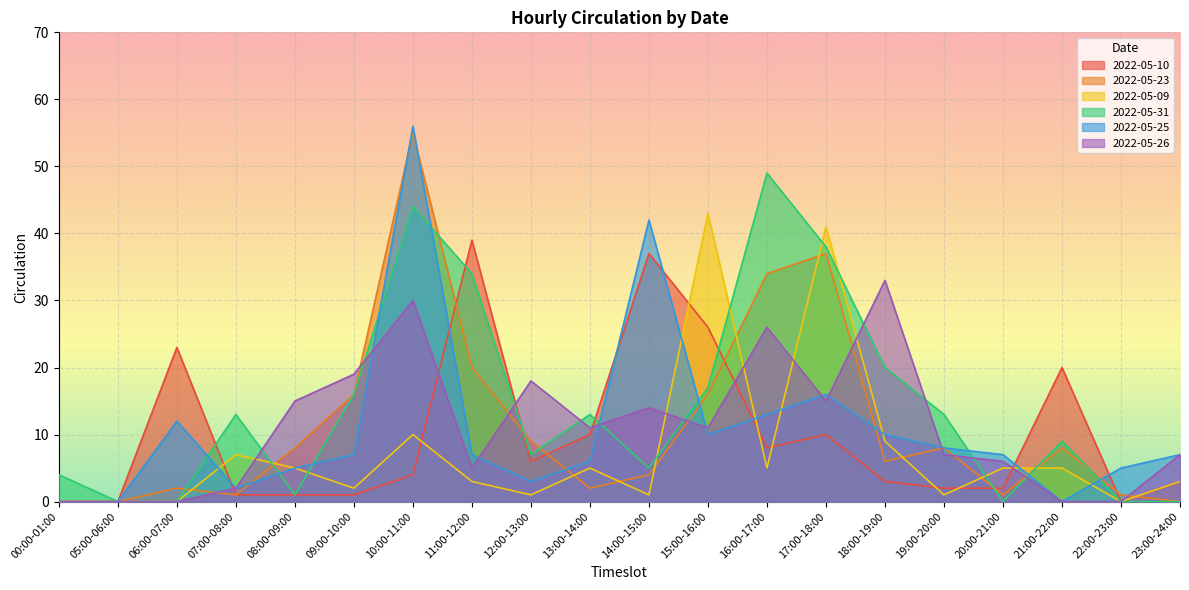

What is the label of the 9th point from the right?

15:00-16:00